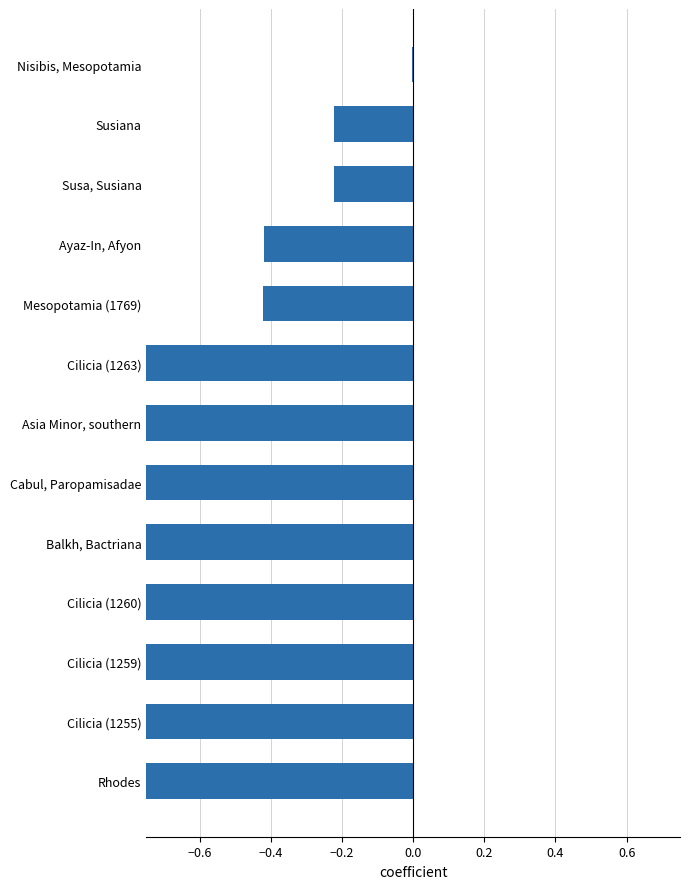

What is the change in value from Susa, Susiana to Nisibis, Mesopotamia?

+0.2